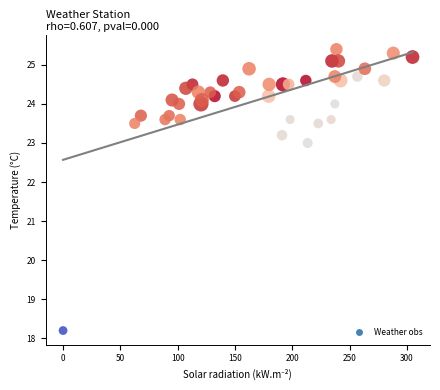

What Y value in the scatter plot is closest to 21?

23.0